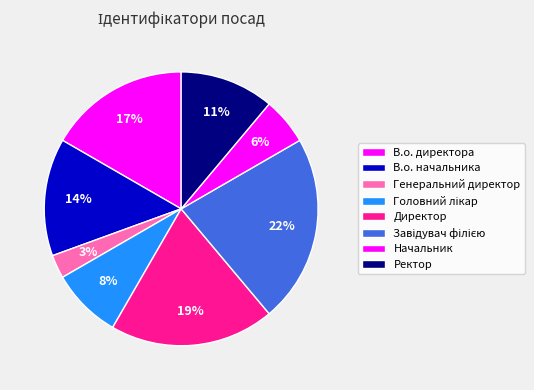

Count the number of slices in the pie.

8